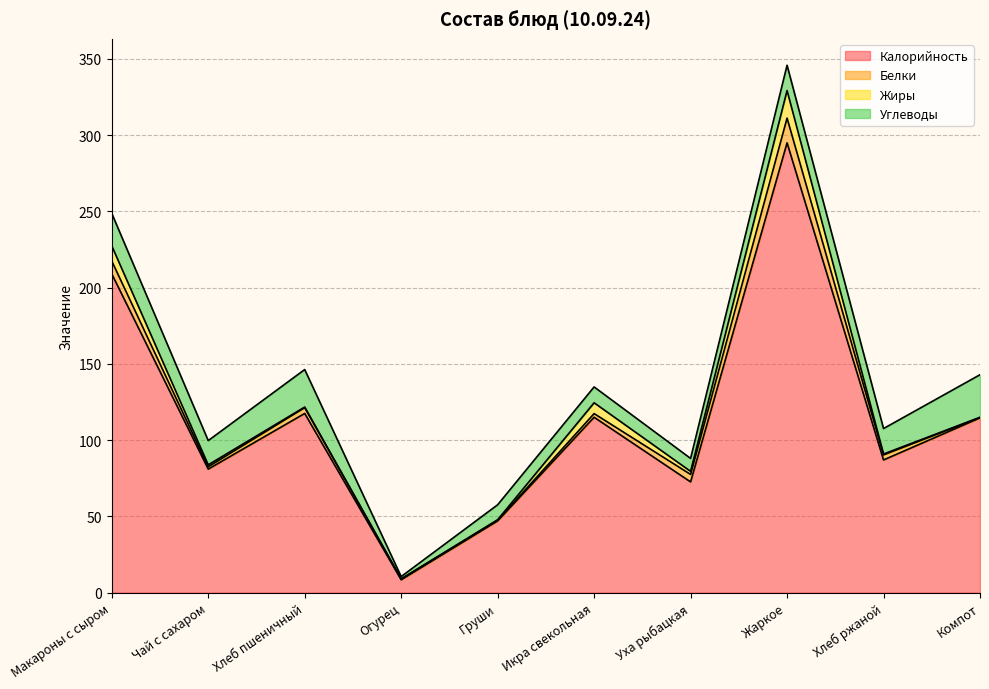

True or false: Калорийность and Углеводы cross at least once.

False